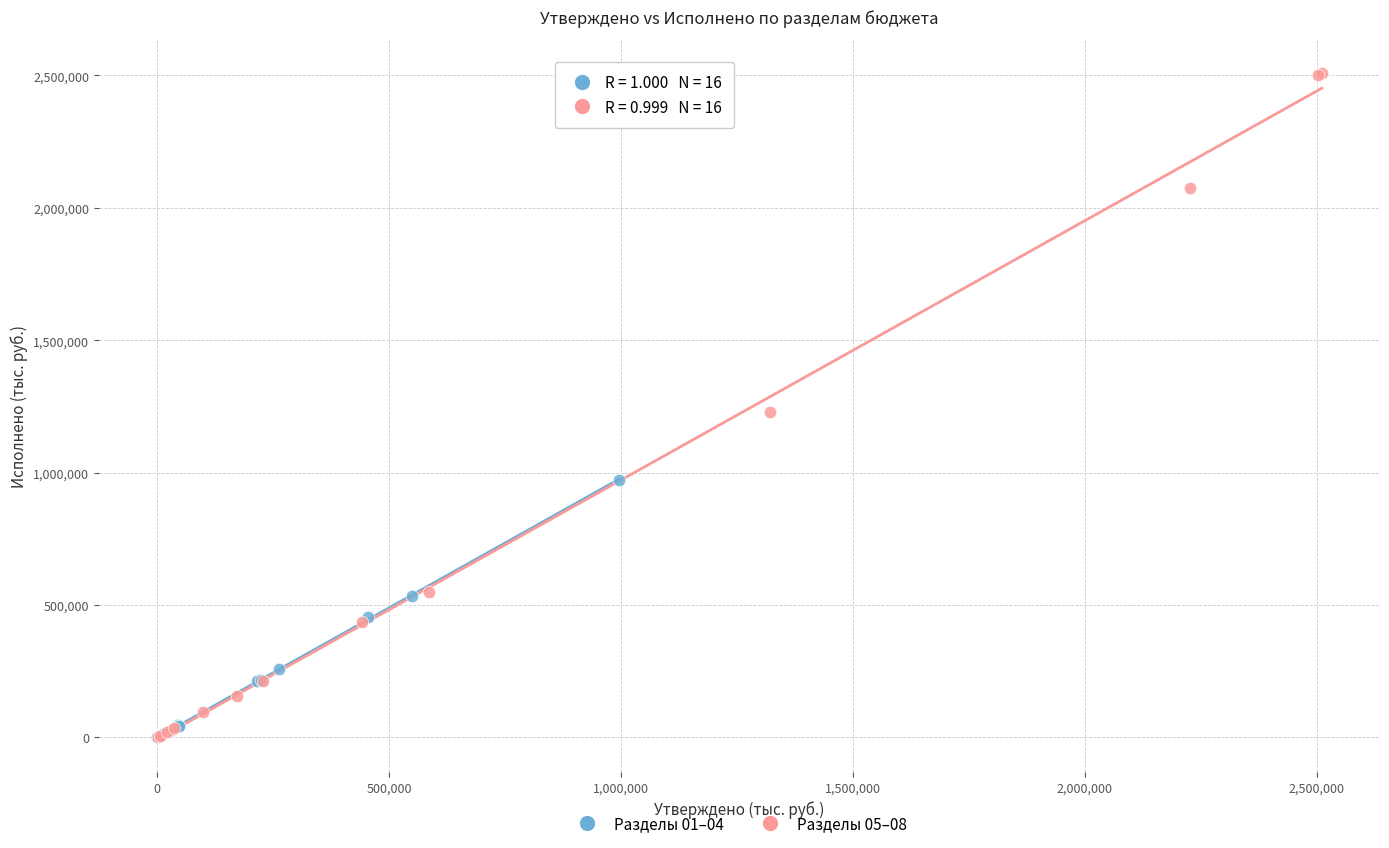

What are all the series names shown in the legend?

Разделы 01–04, Разделы 05–08